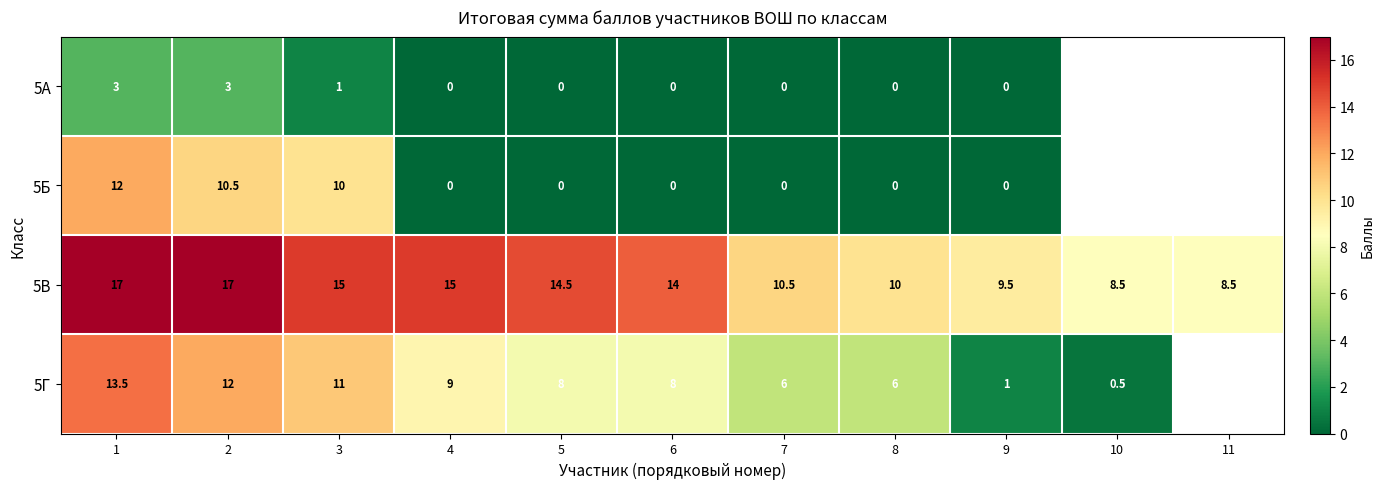

True or false: 5В has a value of 2.5 at 7.

False